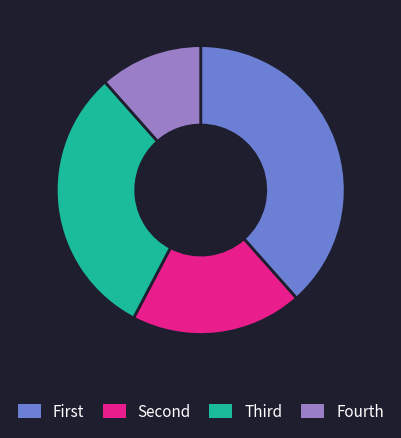

Rank the categories by value from highest to lowest.

First, Third, Second, Fourth